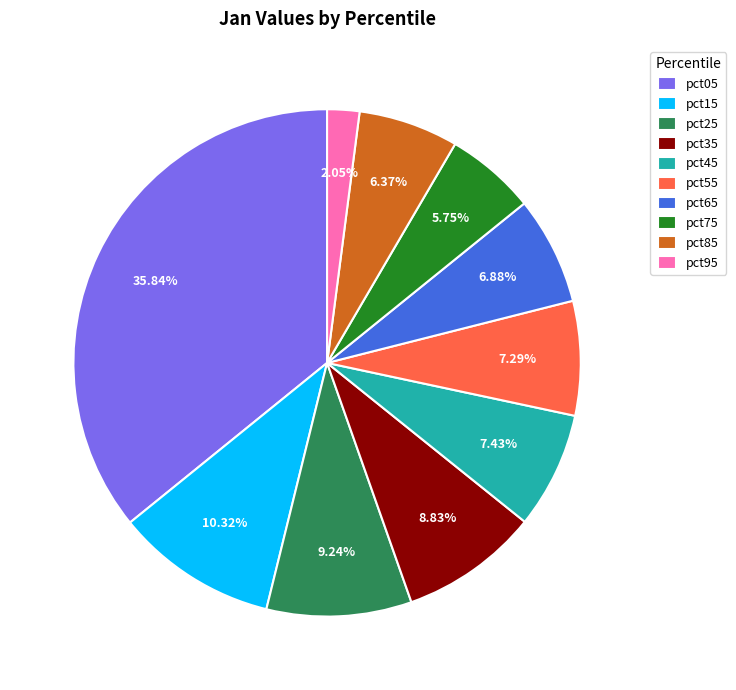

Does pct05 represent more than half of the total?

No